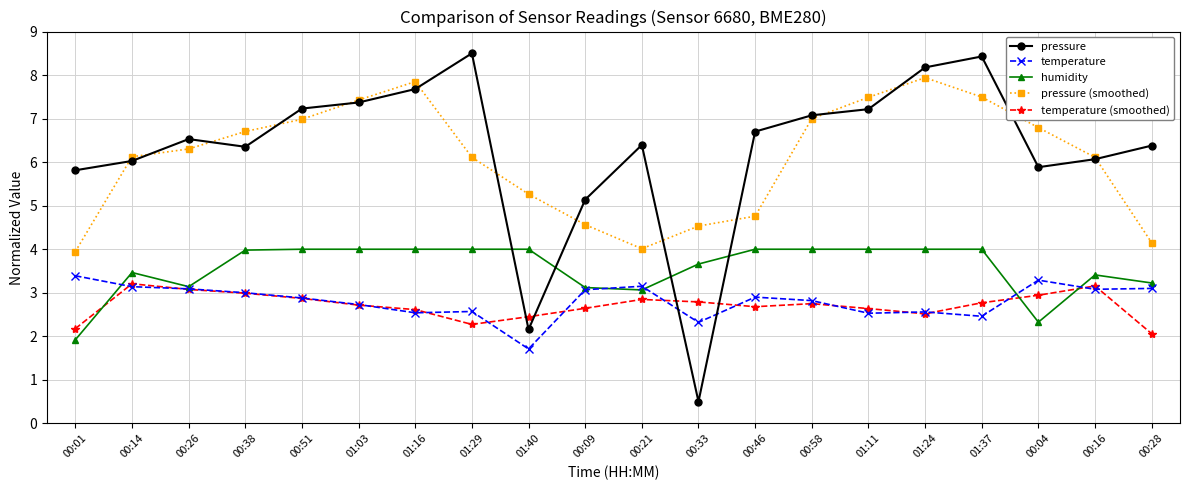

Which category has the highest value in the pressure (smoothed) series?

01:24